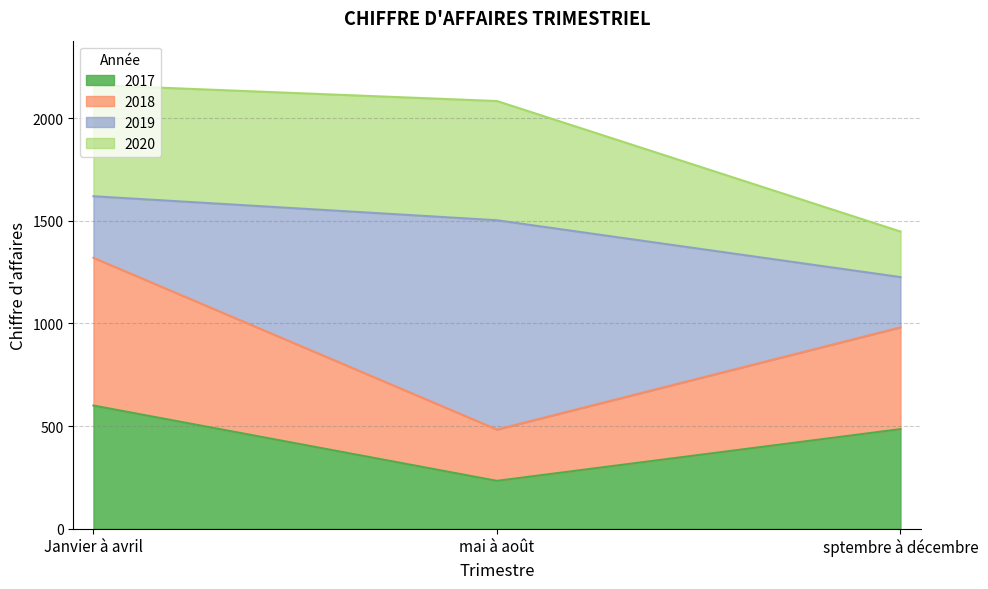

Count the number of categories in the chart.

3